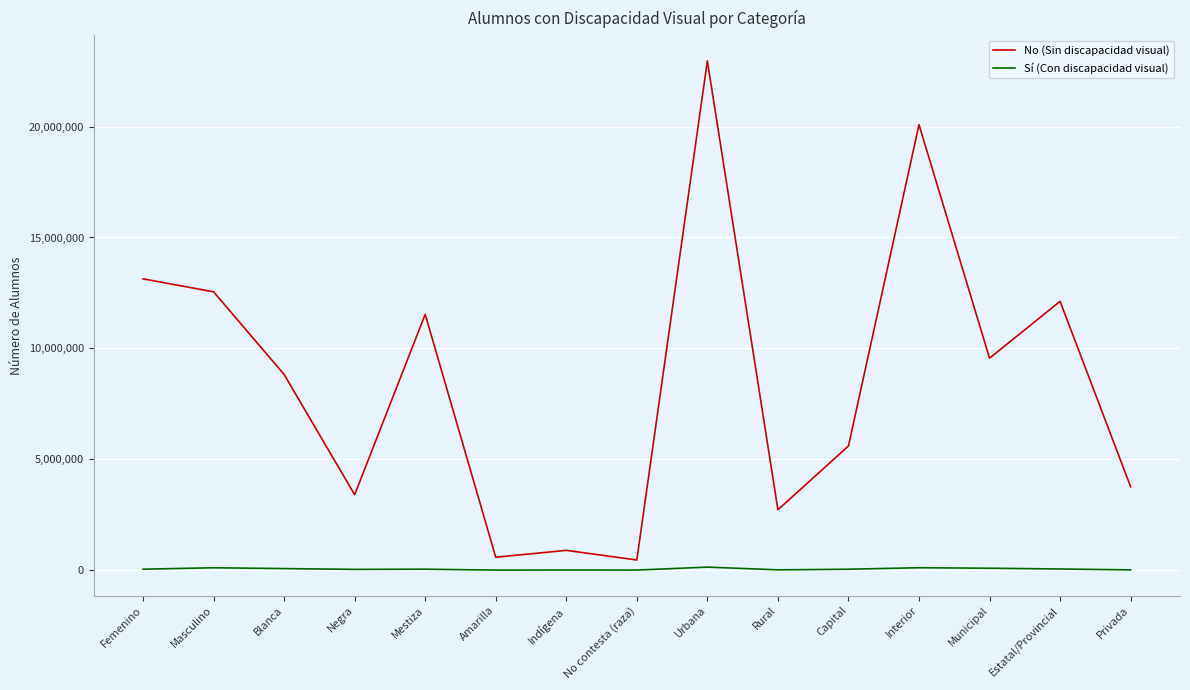

Rank the series at Negra from lowest to highest value.

Sí (Con discapacidad visual), No (Sin discapacidad visual)